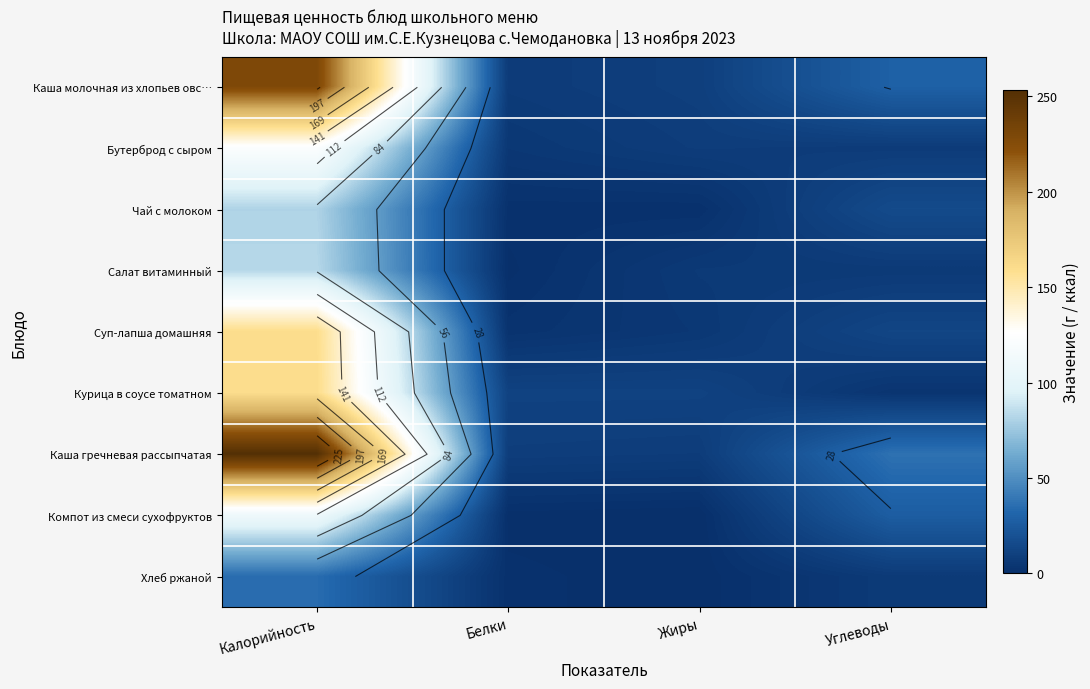

At which label does Чай с молоком first exceed 15?

Калорийность